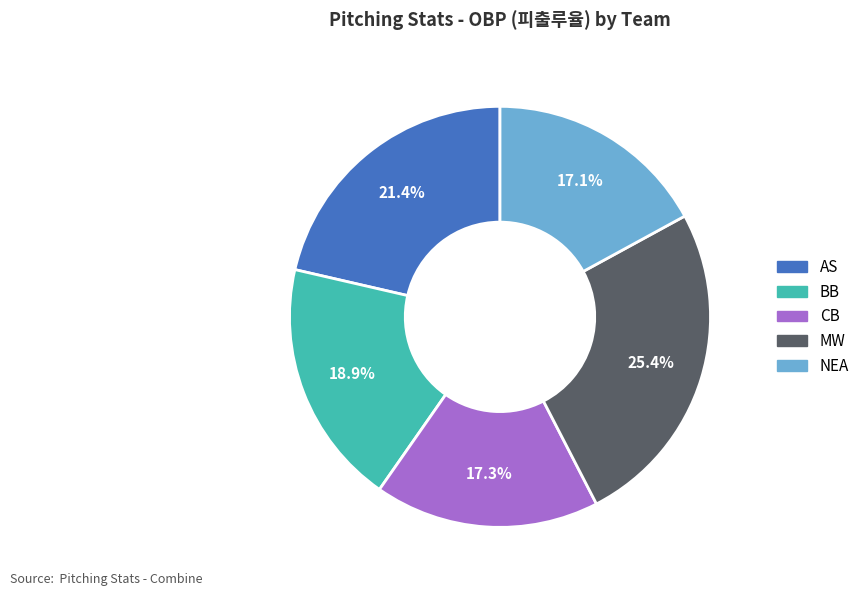

How many segments does this pie chart have?

5